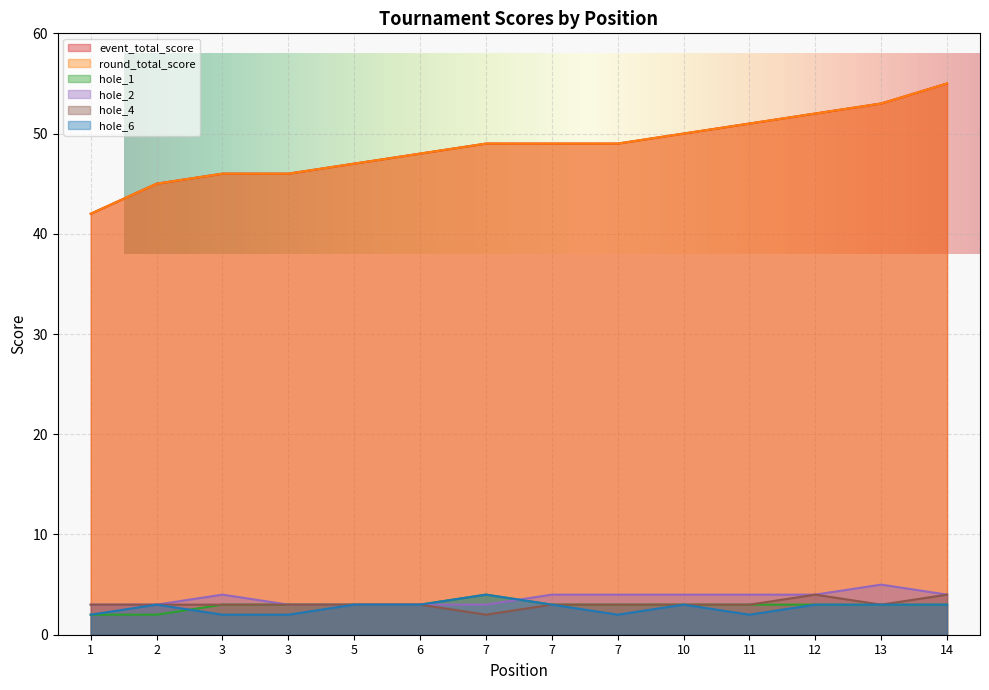

Between 5 and 7, which series saw the biggest shift?

event_total_score